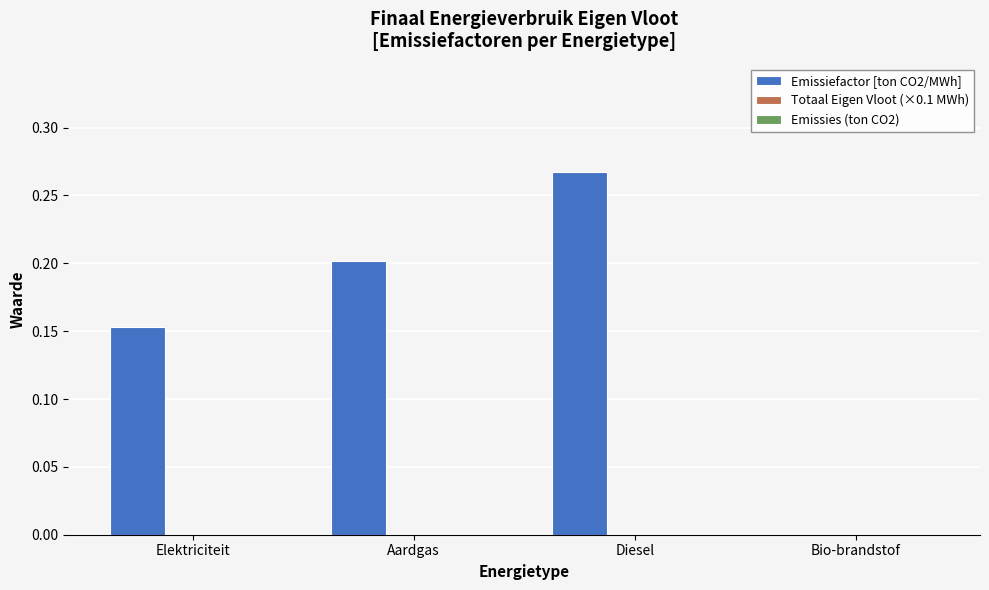

The chart shows a value of 0.1 at Bio-brandstof. True or false?

False